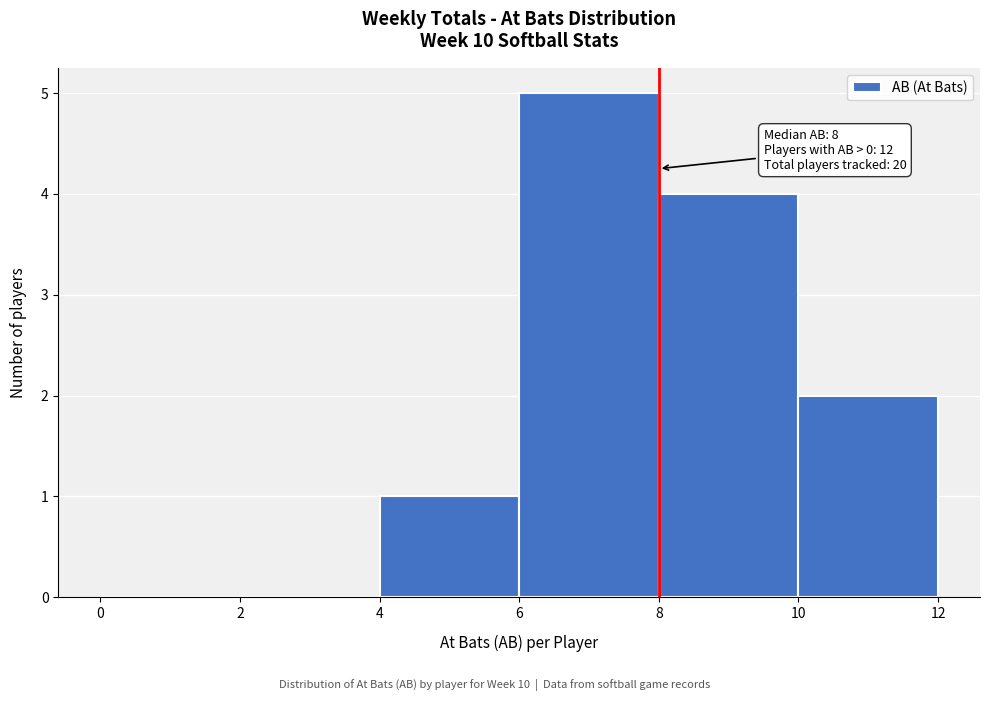

Which range on the x-axis has the tallest bar?

6 to 8